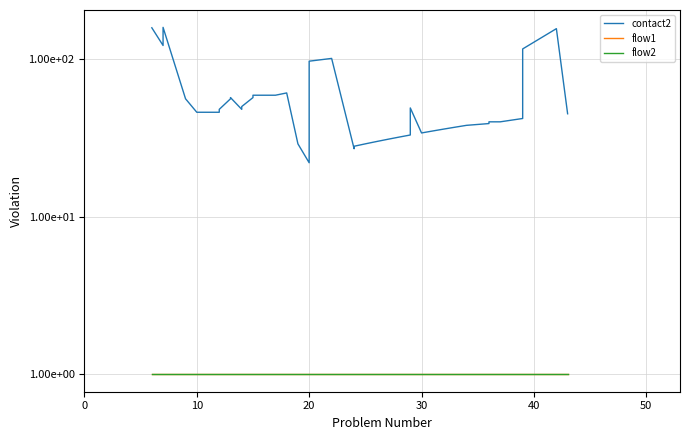

Is the value of flow1 at 26 greater than the value of flow2 at 9?

No